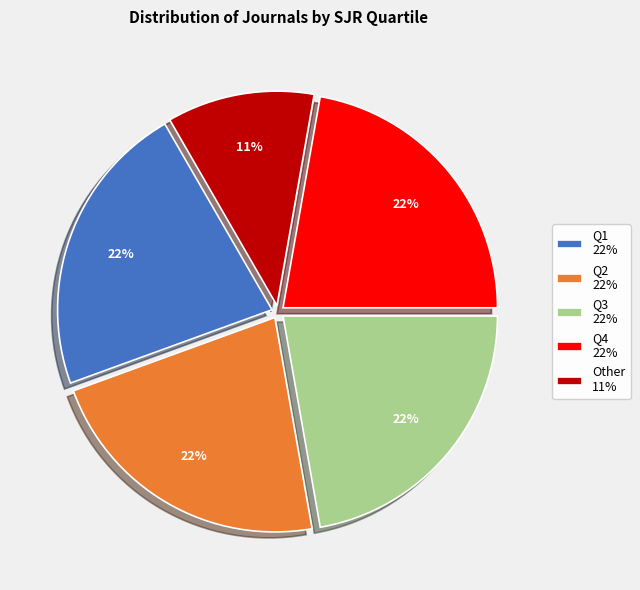

To the nearest percent, what is the average slice percentage?

20%